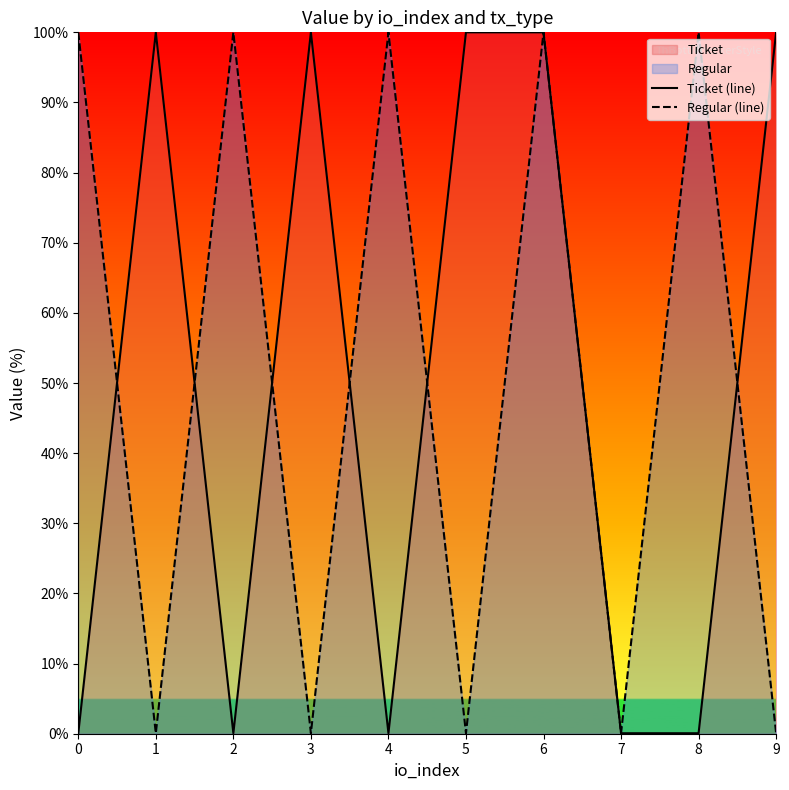

Rank the series at 0 from lowest to highest value.

Ticket (line), Regular (line)